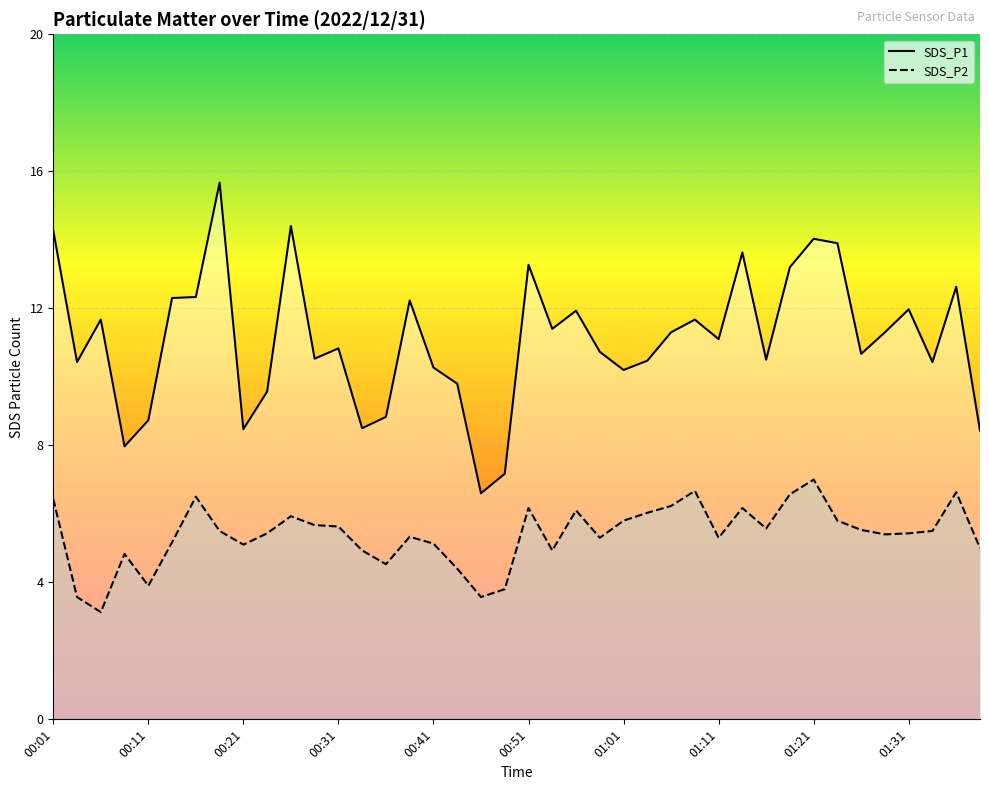

What is the label of the 24th point from the left?

00:58